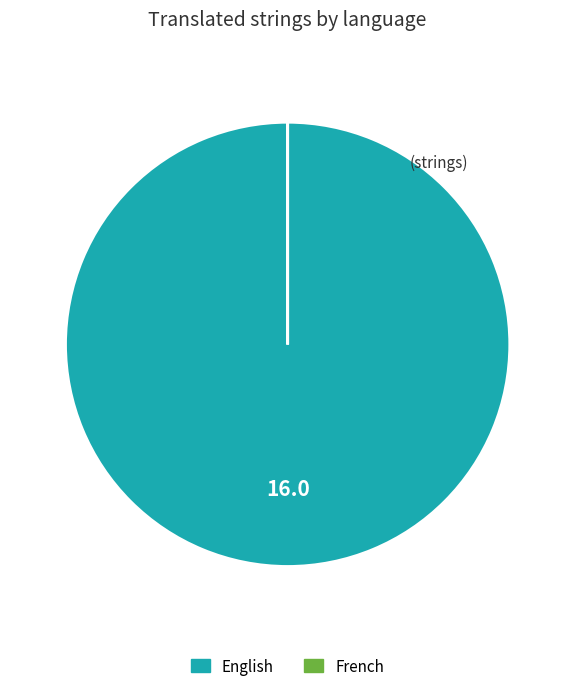

Is it true that English is 94% of the pie?

False